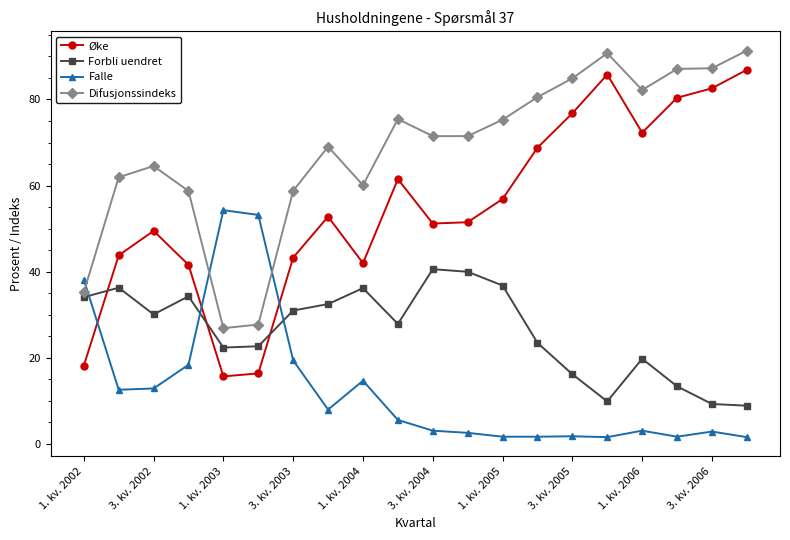

List the series in order of their peak value, lowest first.

Forbli uendret, Falle, Øke, Difusjonssindeks